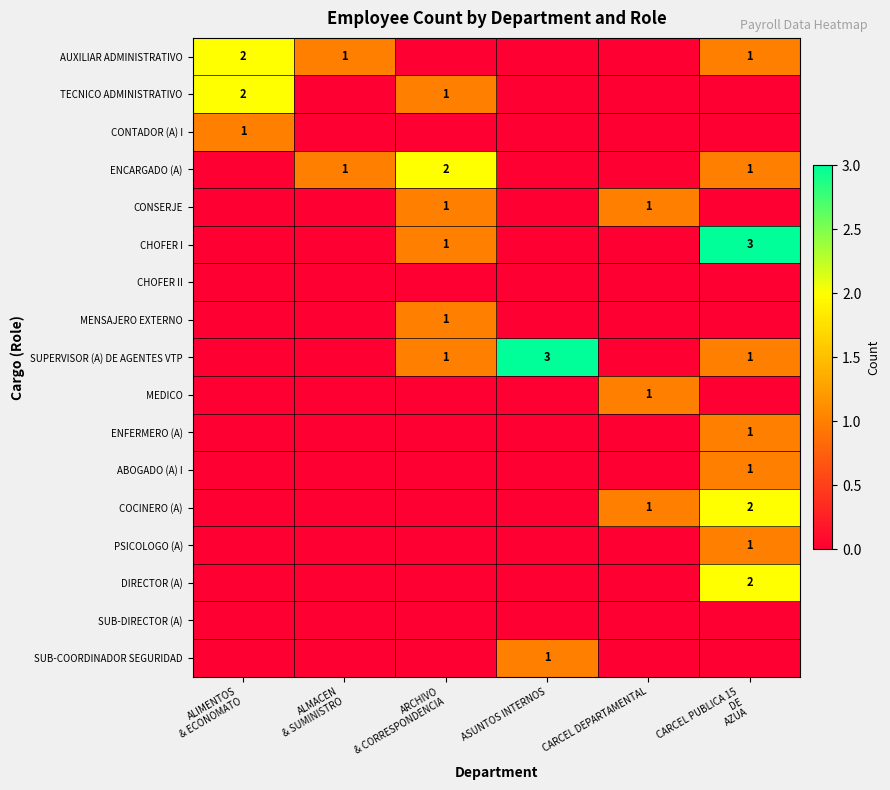

What is the spread (max minus min) of values at CARCEL PUBLICA 15
DE
AZUA?

3